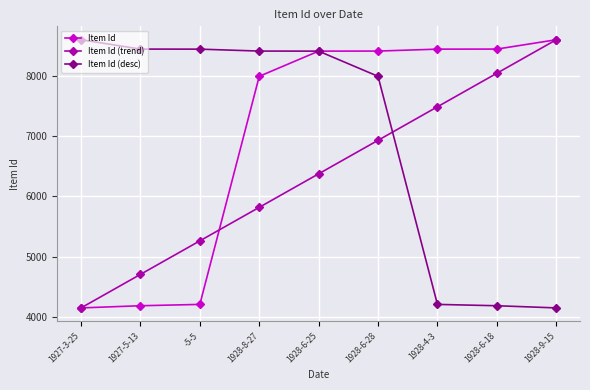

True or false: Item Id (trend) has more than 0 interior local peaks.

False